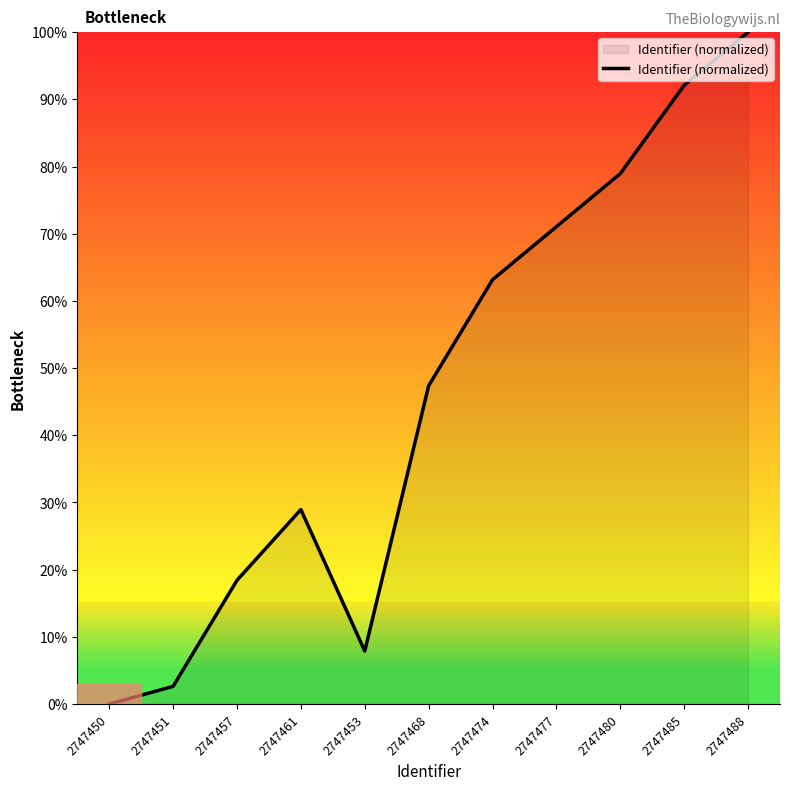

What is the ratio of the value at 2747457 to the value at 2747468?

0.4